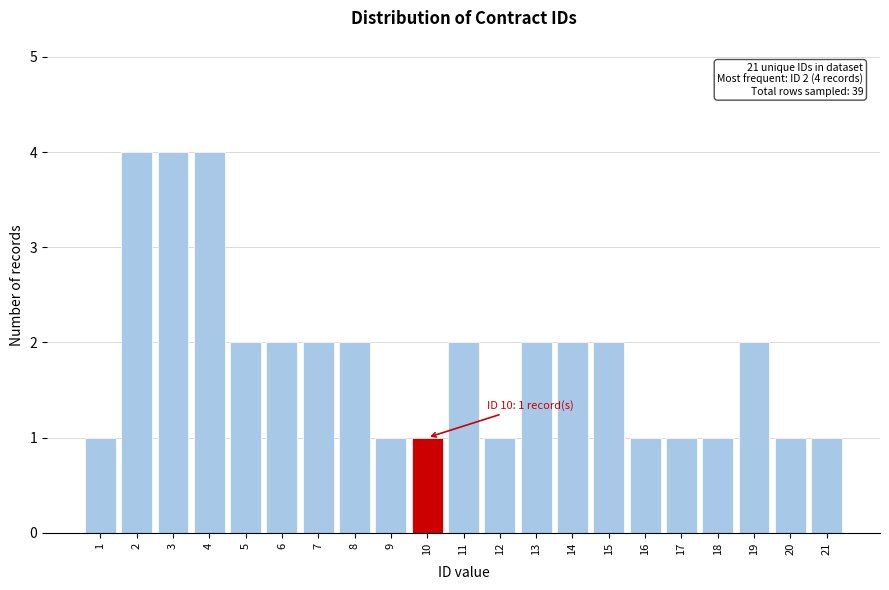

Reading left to right, what are all the values shown in this chart?

1=1	2=4	3=4	4=4	5=2	6=2	7=2	8=2	9=1	10=1	11=2	12=1	13=2	14=2	15=2	16=1	17=1	18=1	19=2	20=1	21=1